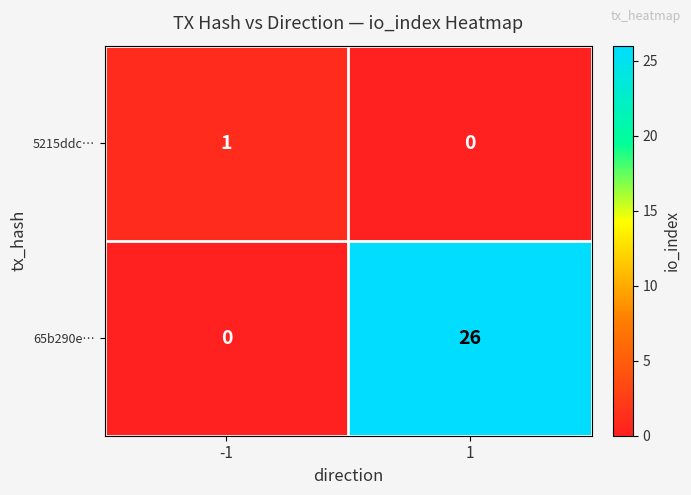

At 1, list the series in order from largest to smallest.

65b290e…, 5215ddc…